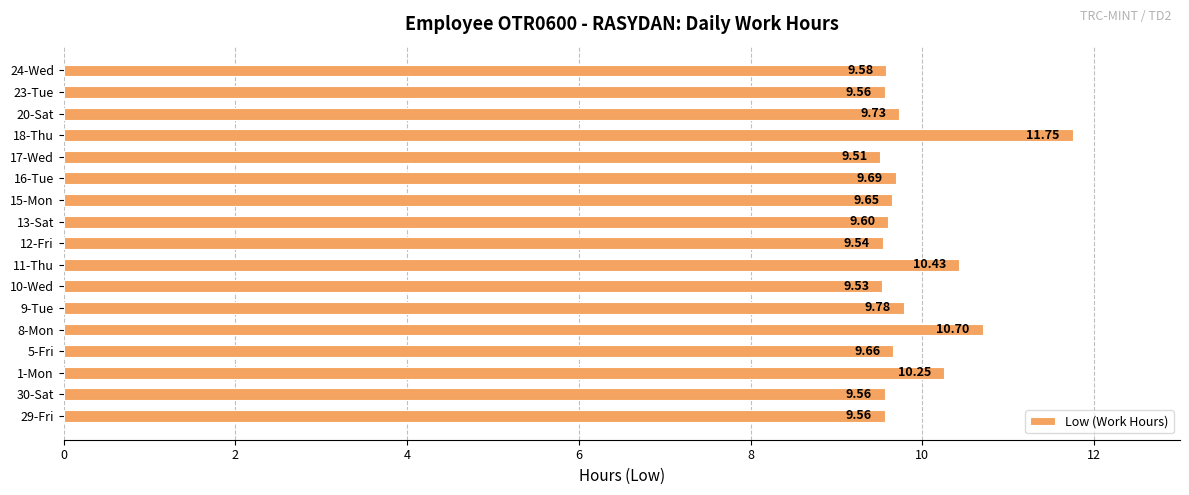

What is the maximum value shown in the chart?

11.8